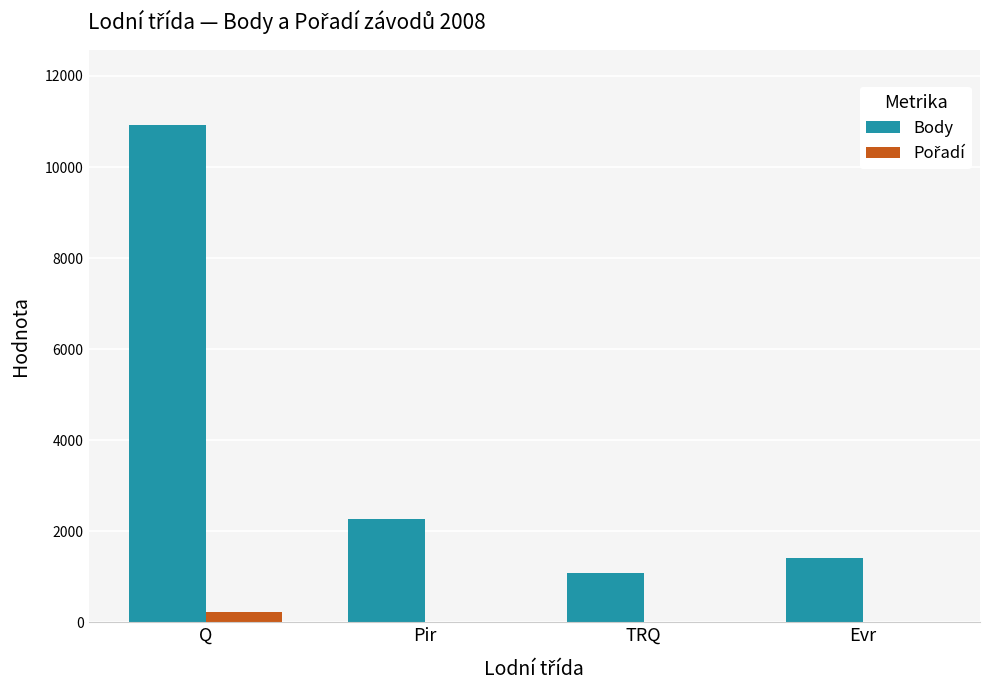

What is the sum of all Body values?

15682